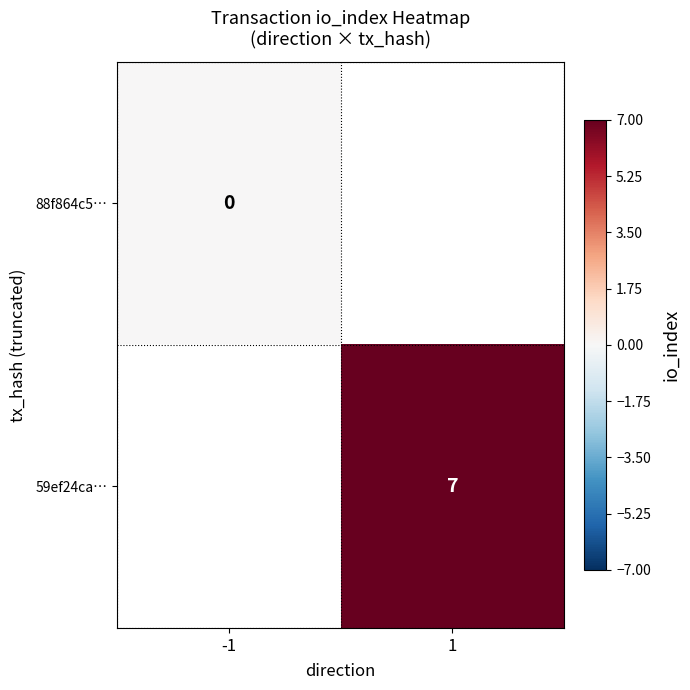

At how many categories does at least one series exceed 4?

1